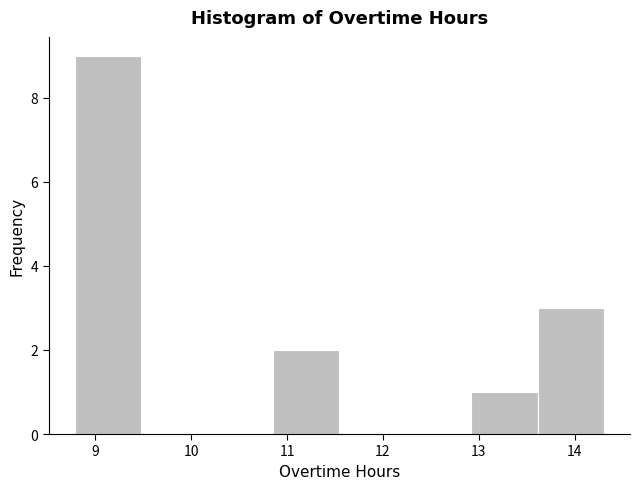

Which range on the x-axis has the tallest bar?

8.8 to 9.5